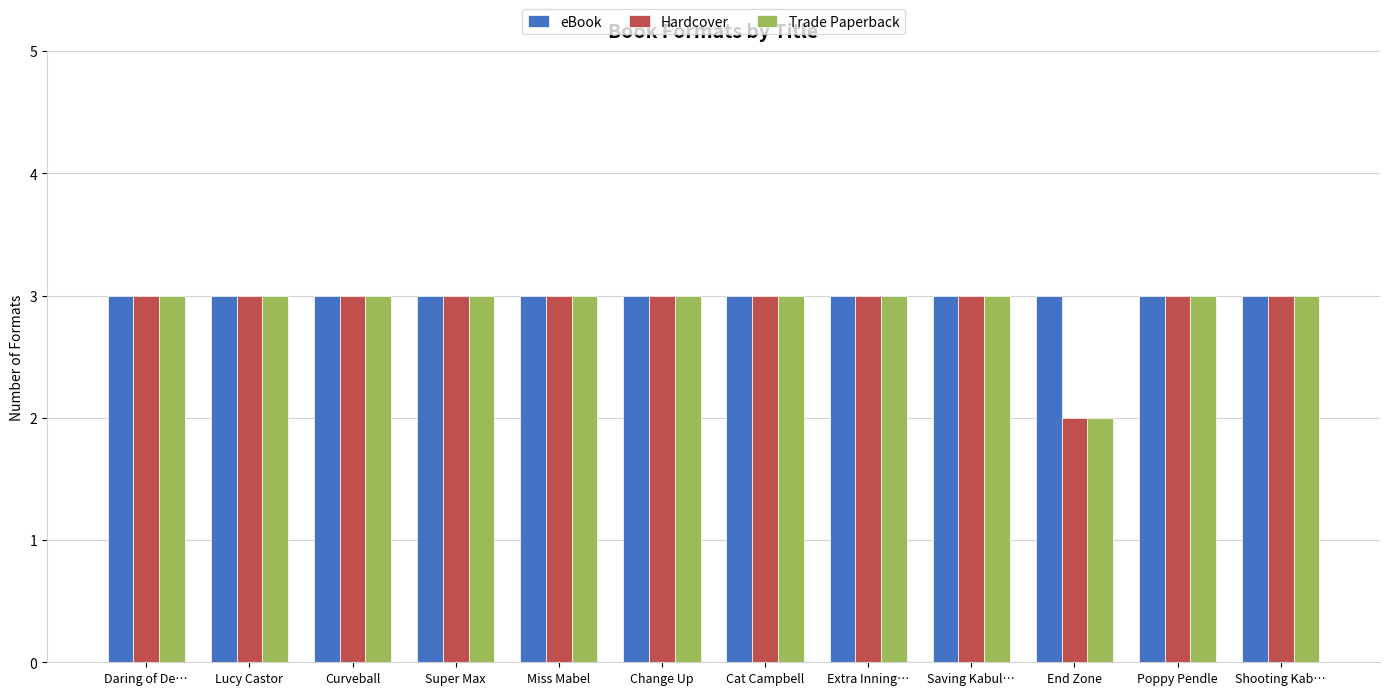

What are all the series names shown in the legend?

eBook, Hardcover, Trade Paperback